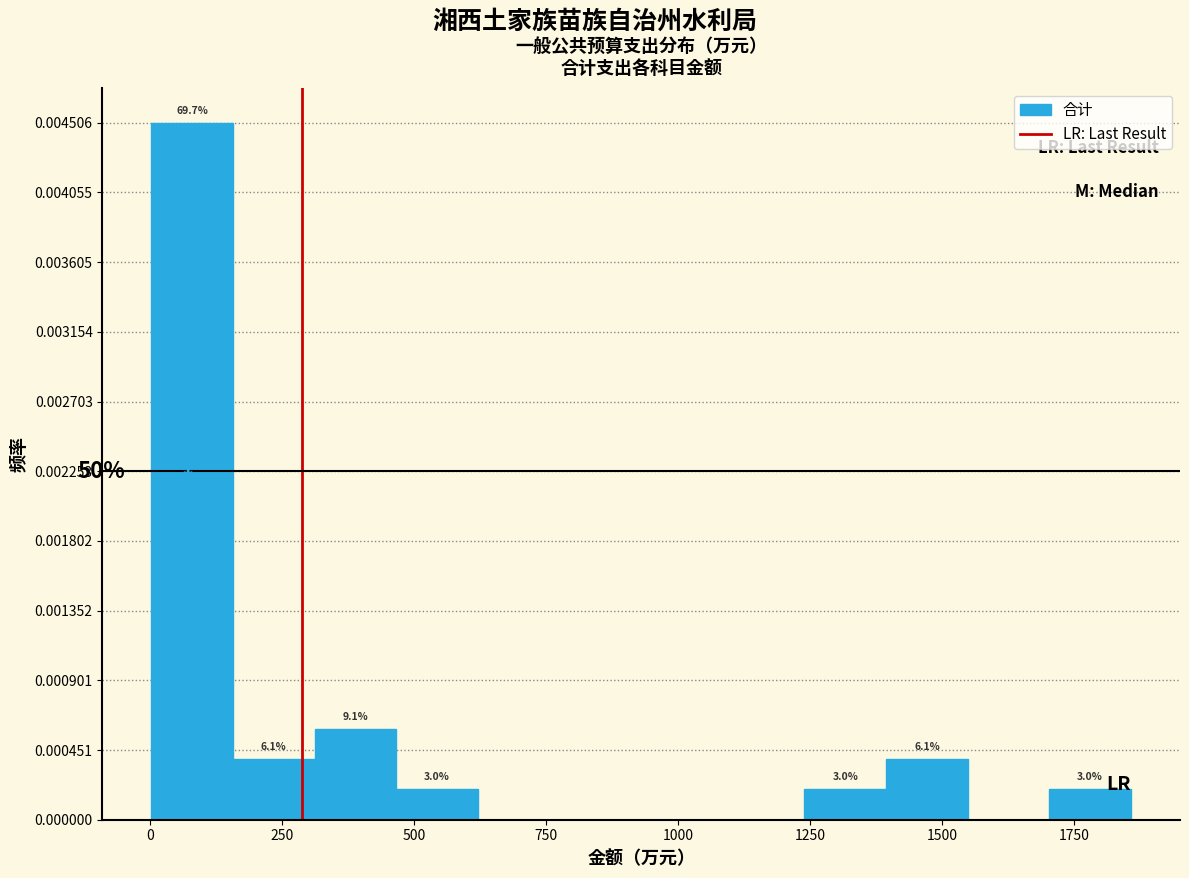

Around what value on the x-axis is the tallest bar? Give the approximate position of its centre, as read against the axis.

100